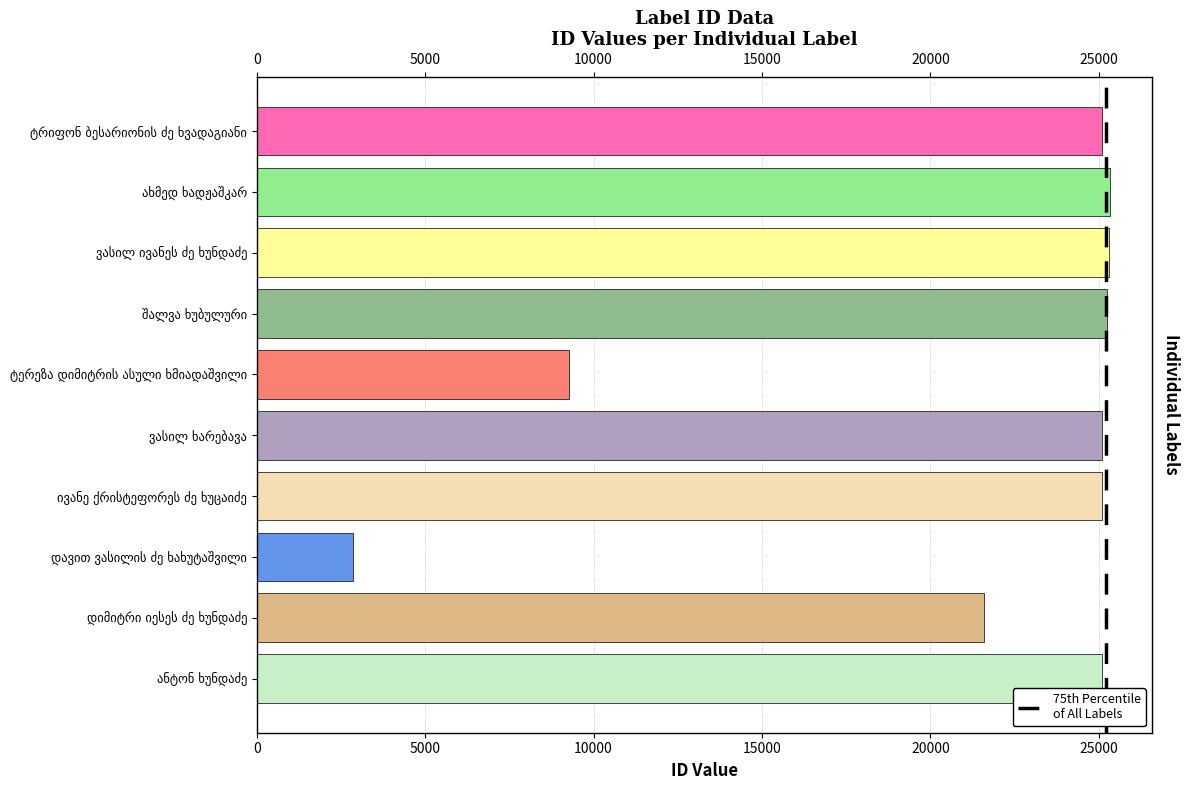

What is the maximum value shown in the chart?

25321